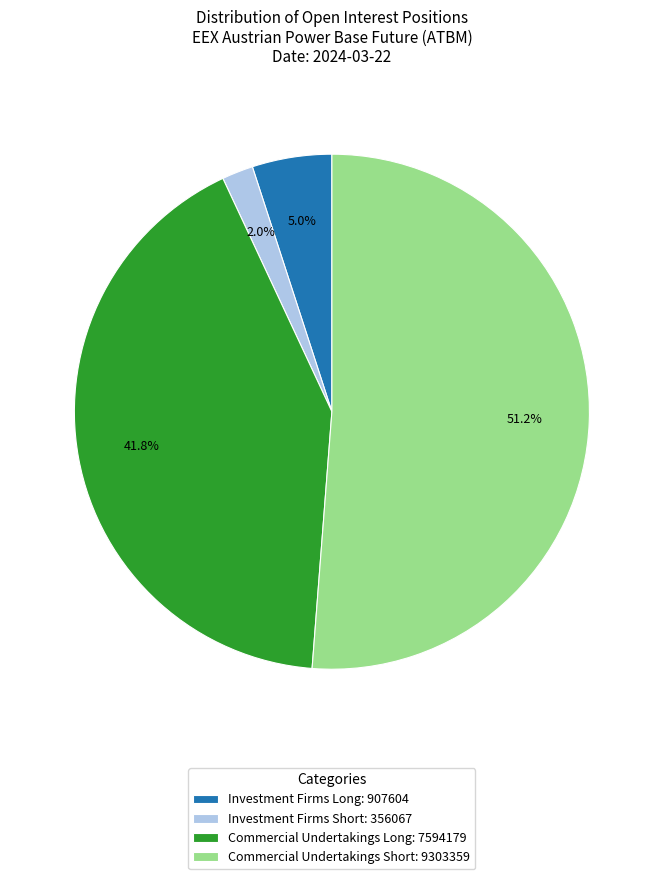

Does any single category account for the majority?

Yes